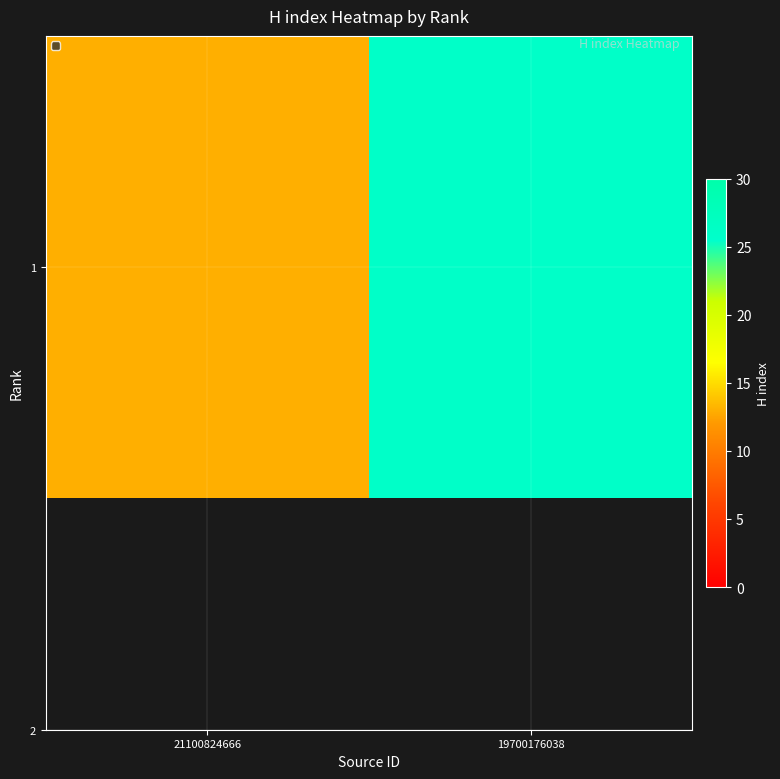

Reading left to right, what are all the values shown in this chart?

13	26